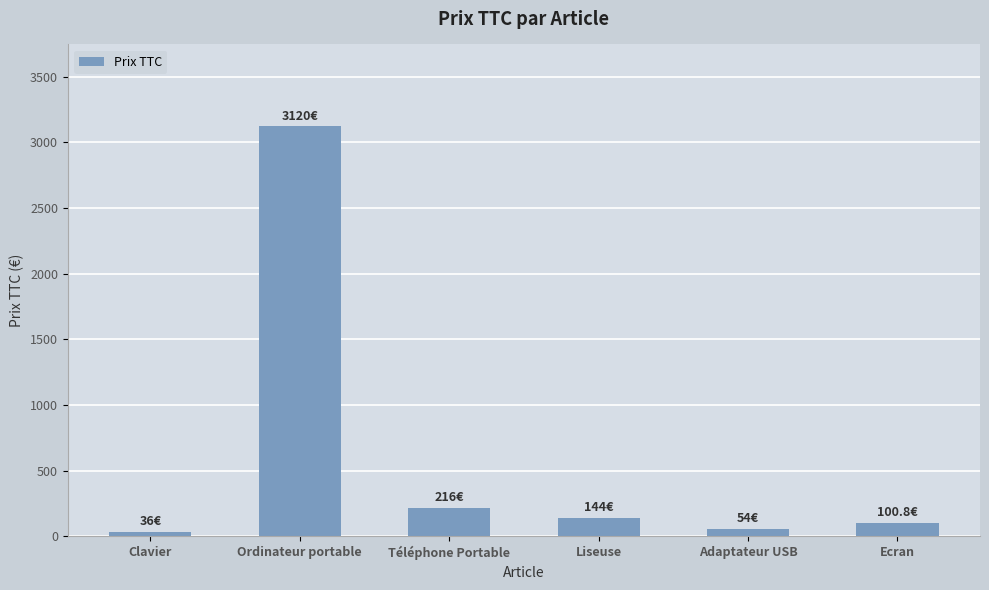

What is the difference between the second highest and minimum values?

180.0